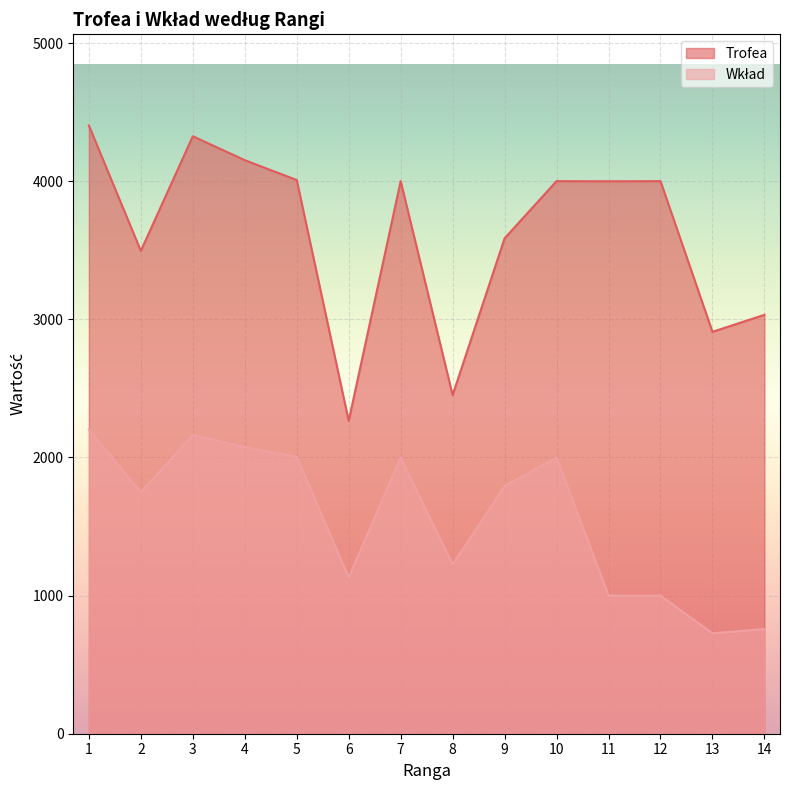

What is the sum of the Trofea values at 7 and 14?

7034